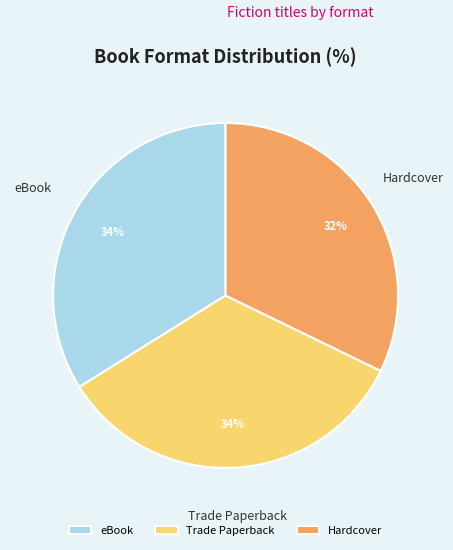

Do Hardcover and Trade Paperback together represent more than half of the pie?

Yes